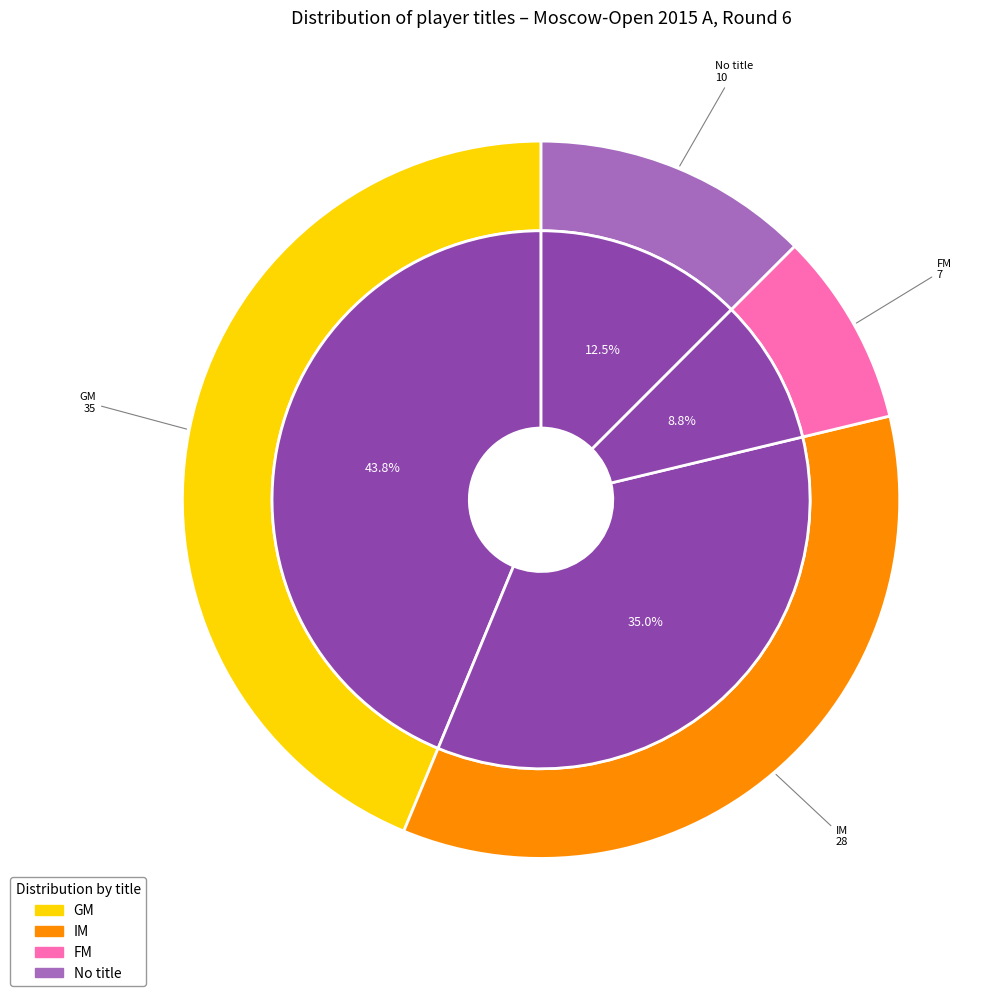

Count the number of slices in the pie.

4